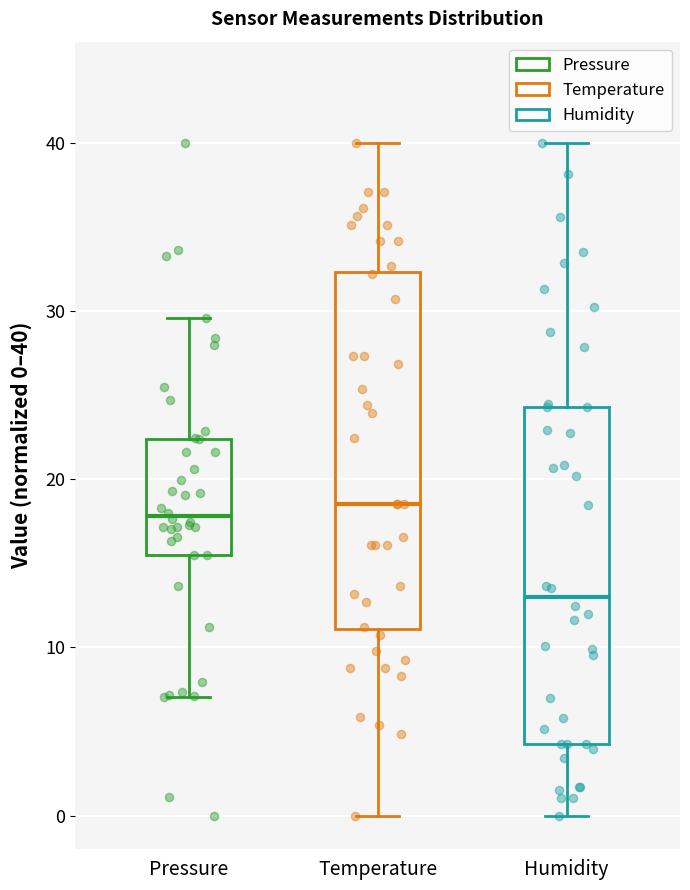

Which box has the lowest median line?

Humidity